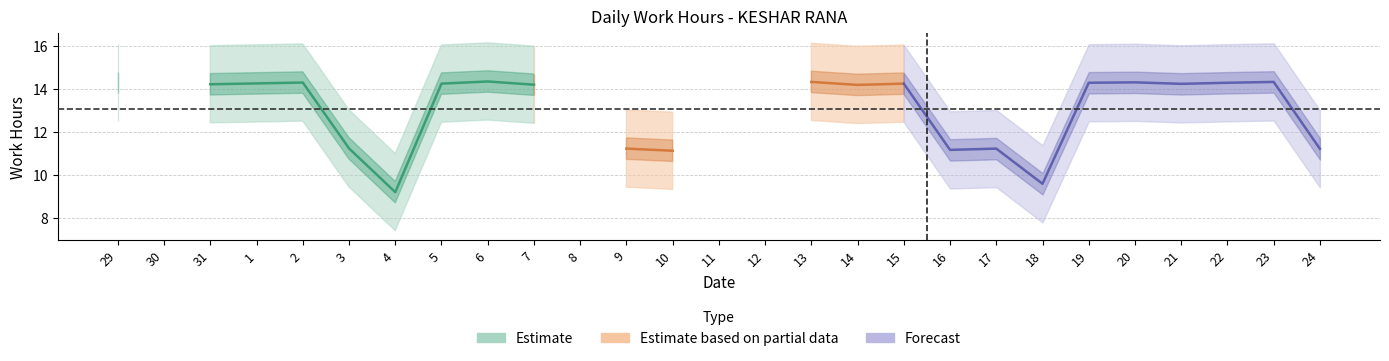

The chart shows a value of 11.2 at 24. True or false?

True